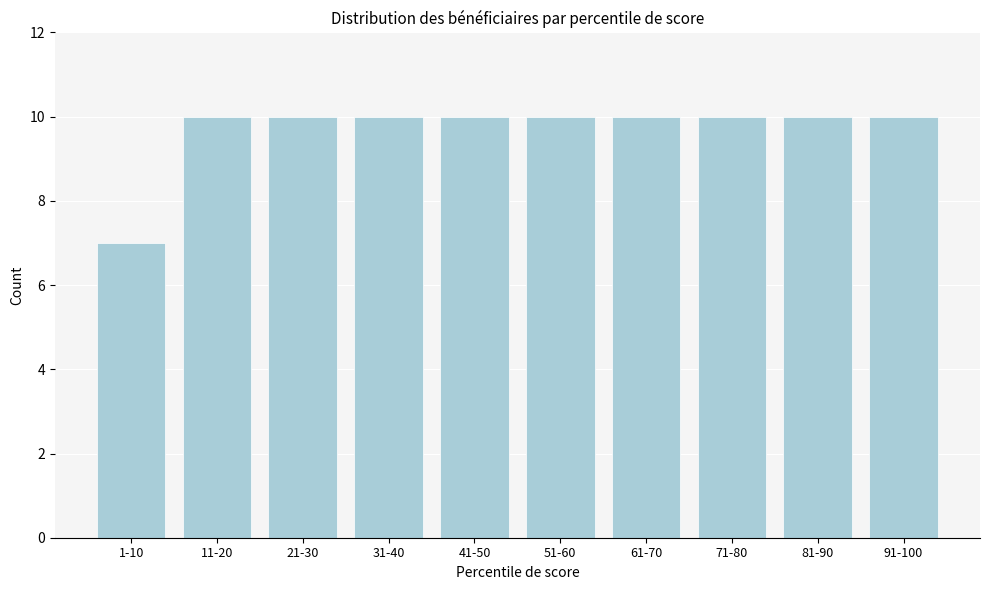

Reading left to right, what are all the values shown in this chart?

7	10	10	10	10	10	10	10	10	10